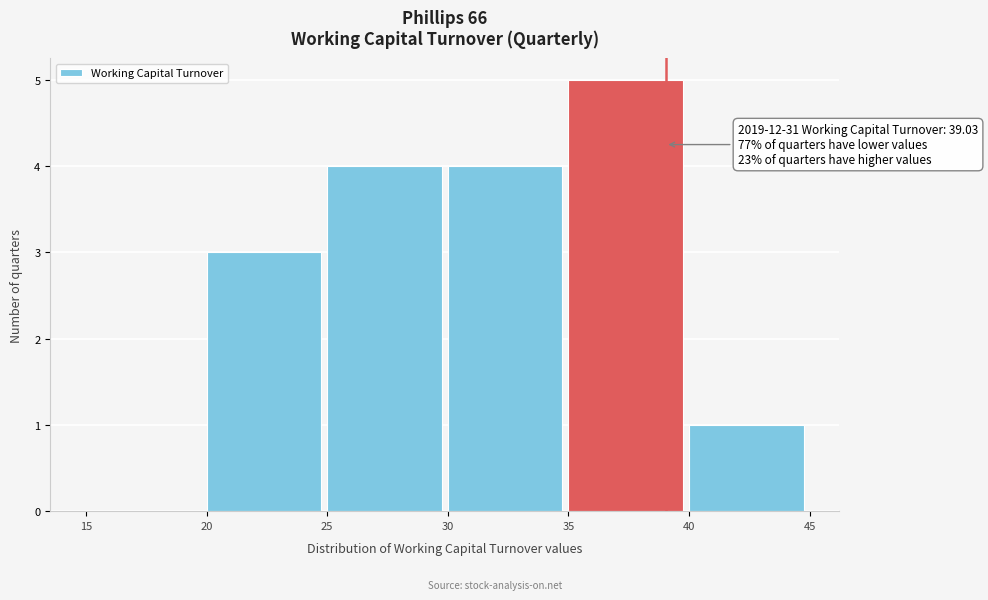

Over which range of the x-axis is the bar tallest?

35 to 40